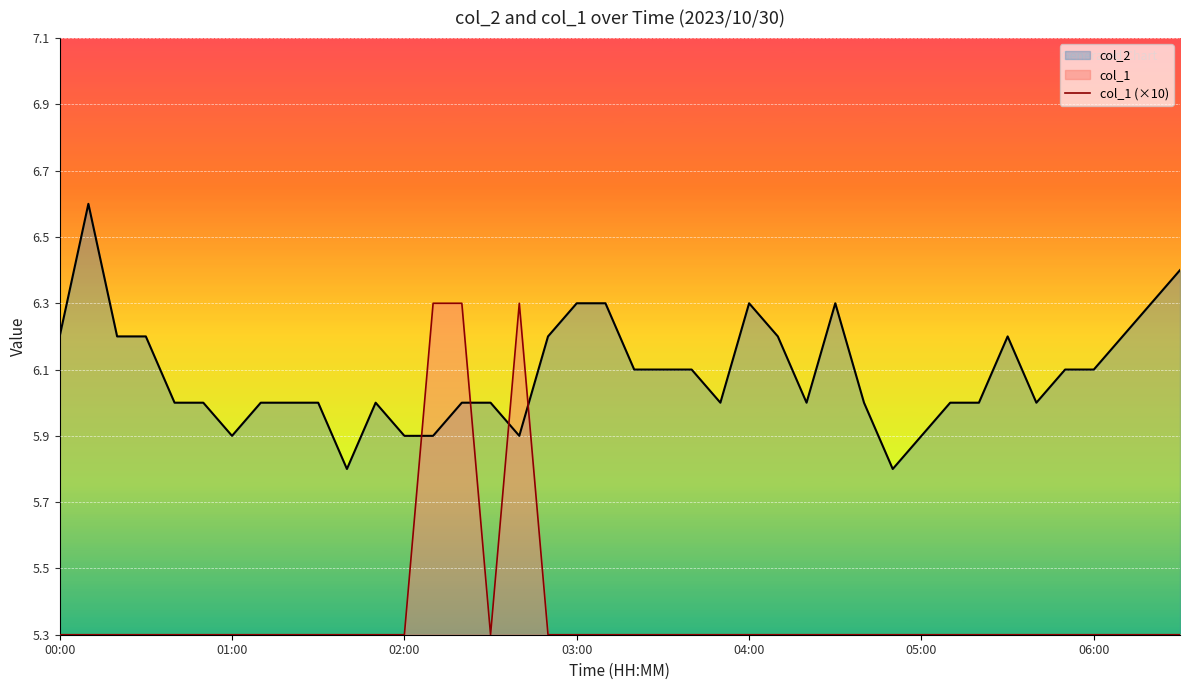

Is it true that col_2 equals 1.9 at 11?

False